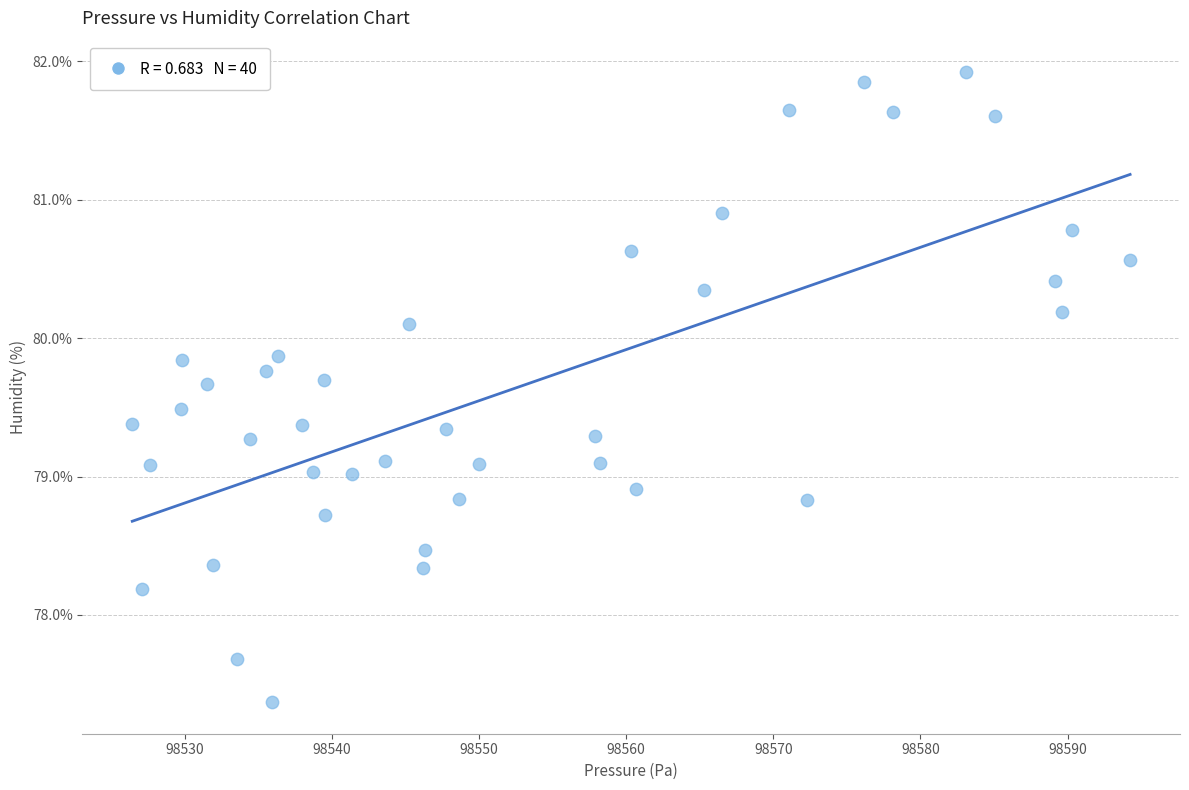

What is the range of X values (max minus min)?

67.8